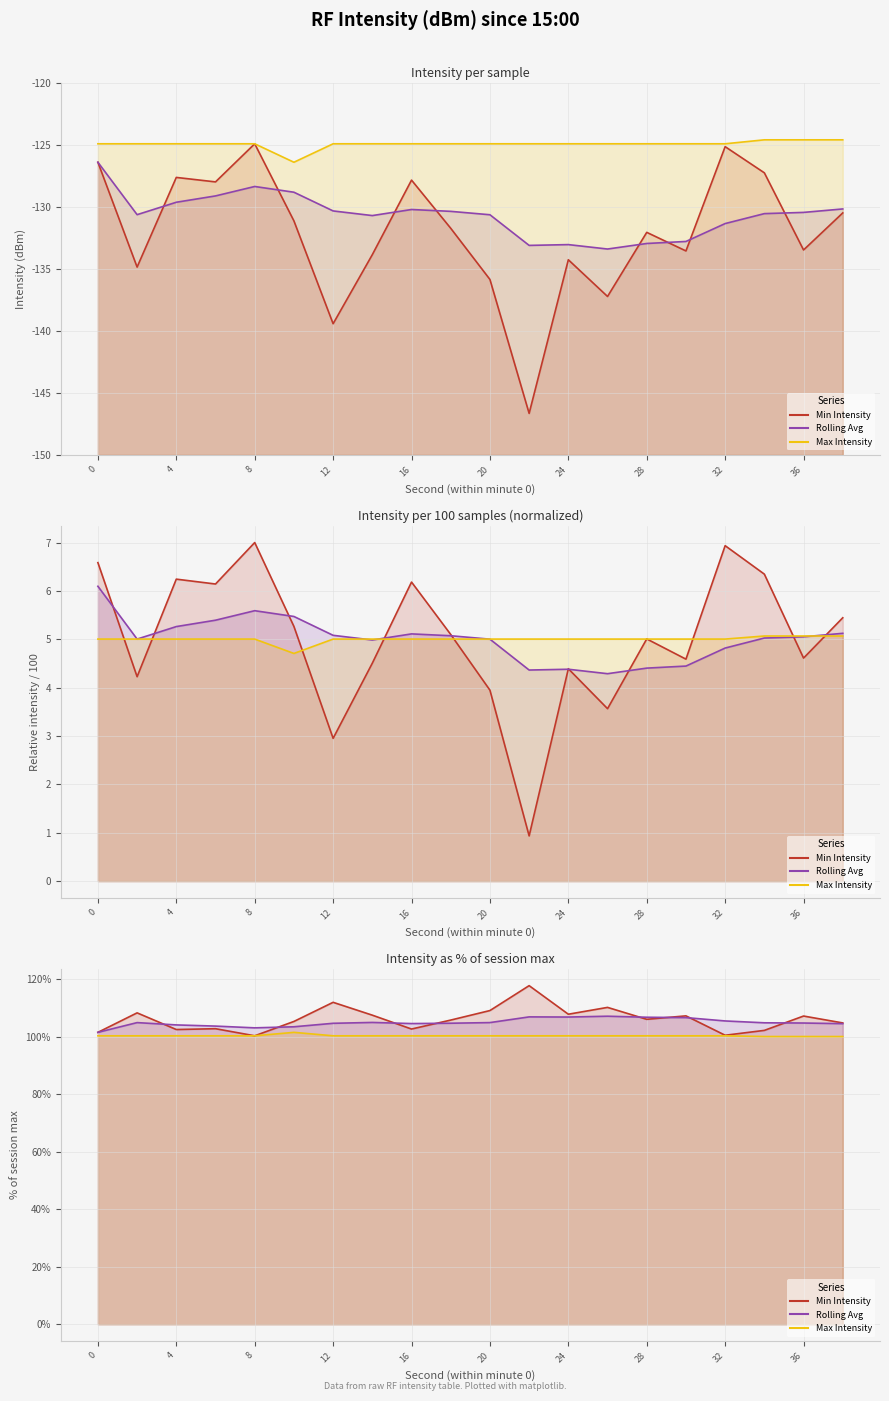

Between 32 and 12, which is larger?

12